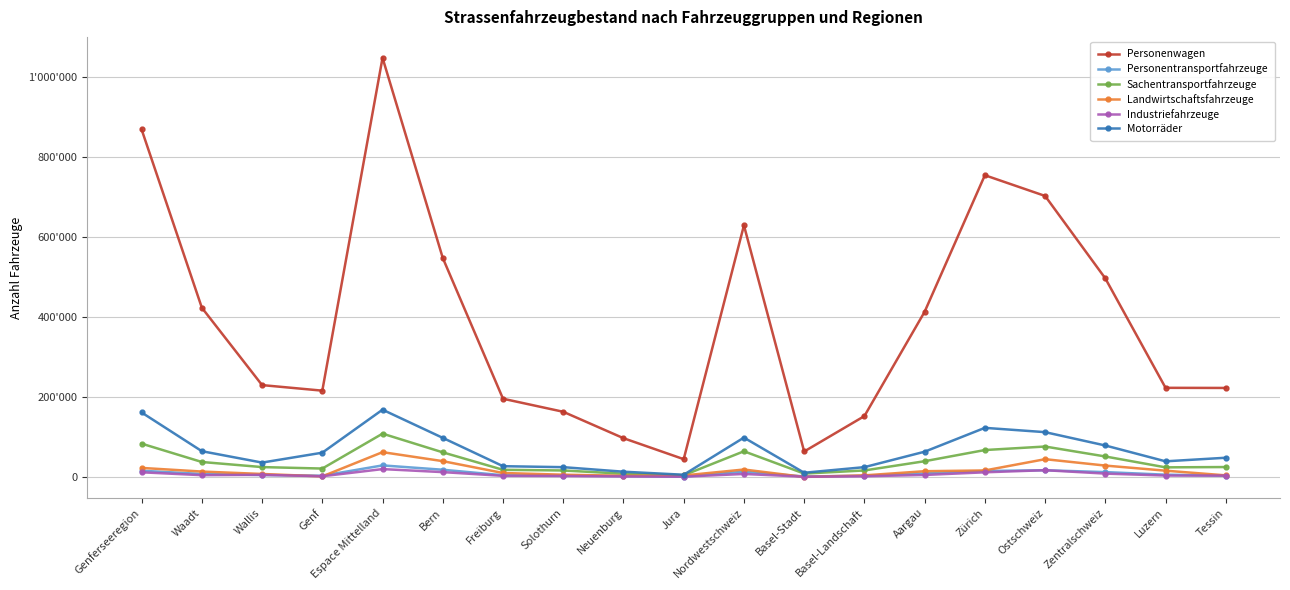

The value of Industriefahrzeuge at Zürich is 20636. True or false?

False